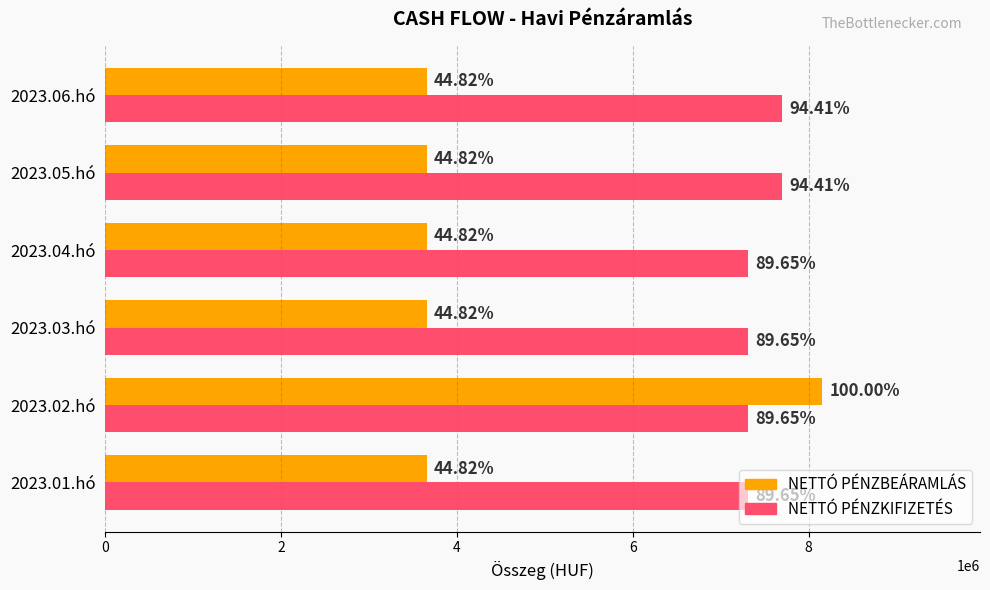

What are all the series names shown in the legend?

NETTÓ PÉNZBEÁRAMLÁS, NETTÓ PÉNZKIFIZETÉS